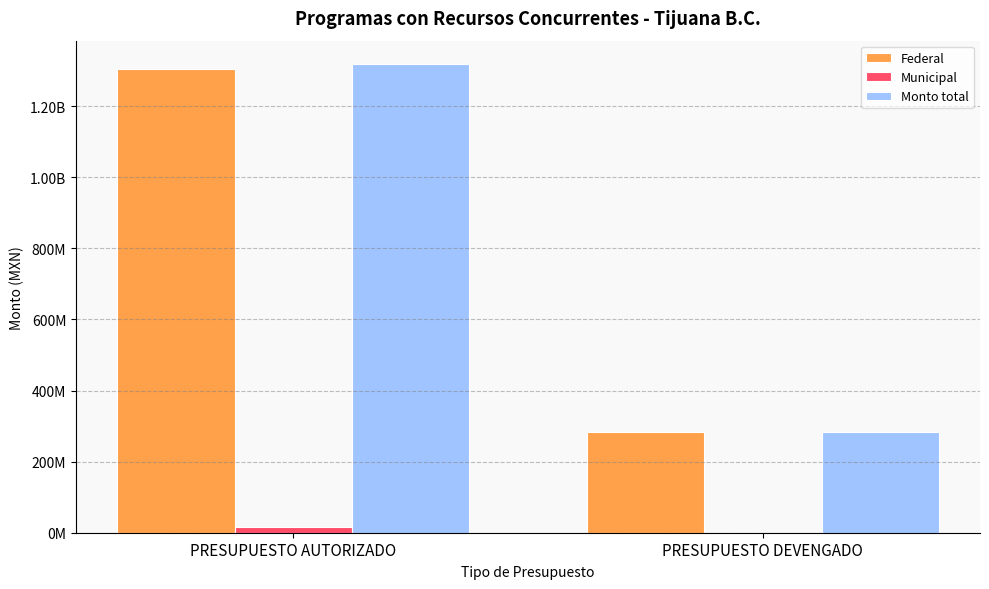

Is it true that Monto total equals 1318511188.0 at PRESUPUESTO AUTORIZADO?

True